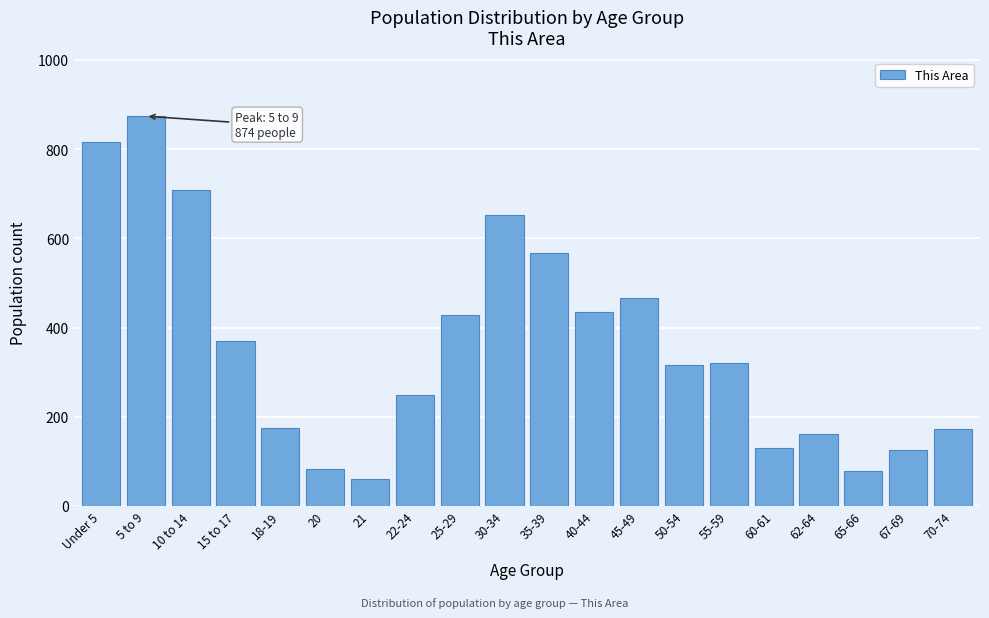

Between 45-49 and 25-29, which is larger?

45-49